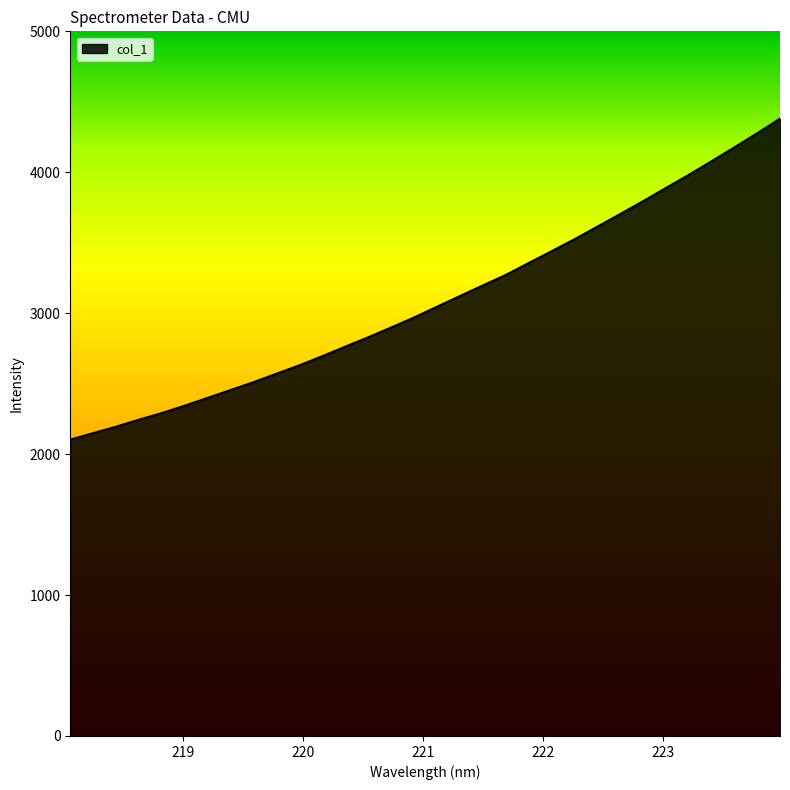

What is the greatest value displayed?

4380.4